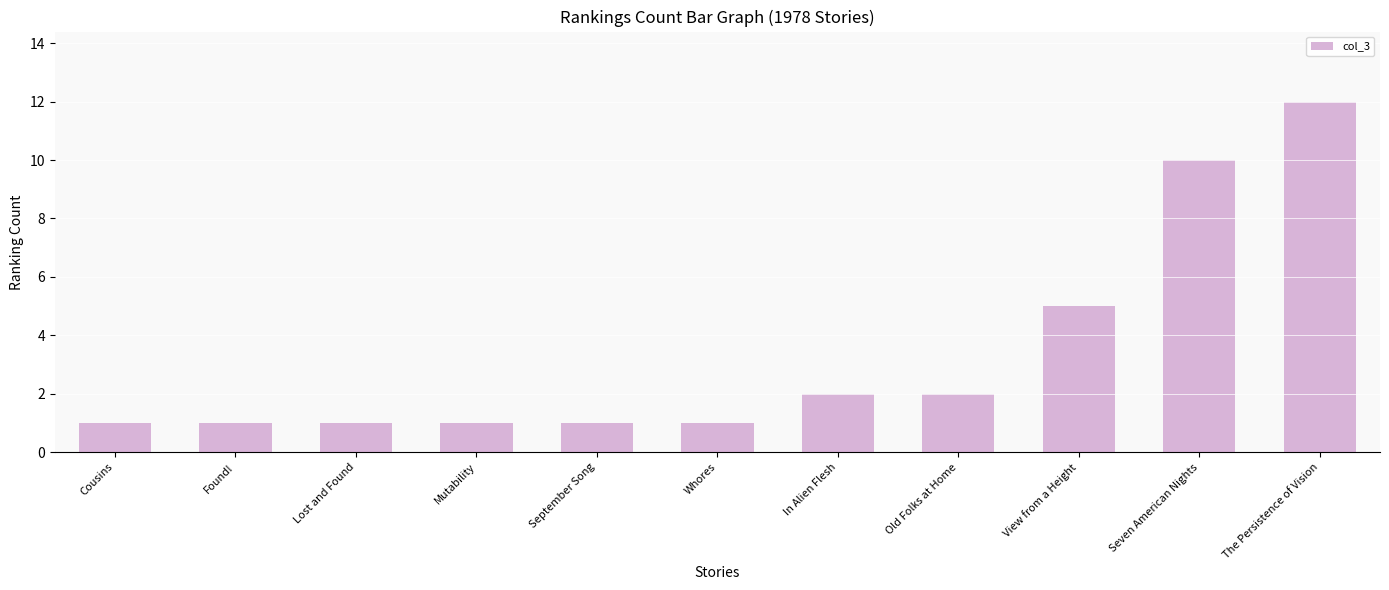

What is the label of the 11th bar from the left?

The Persistence of Vision